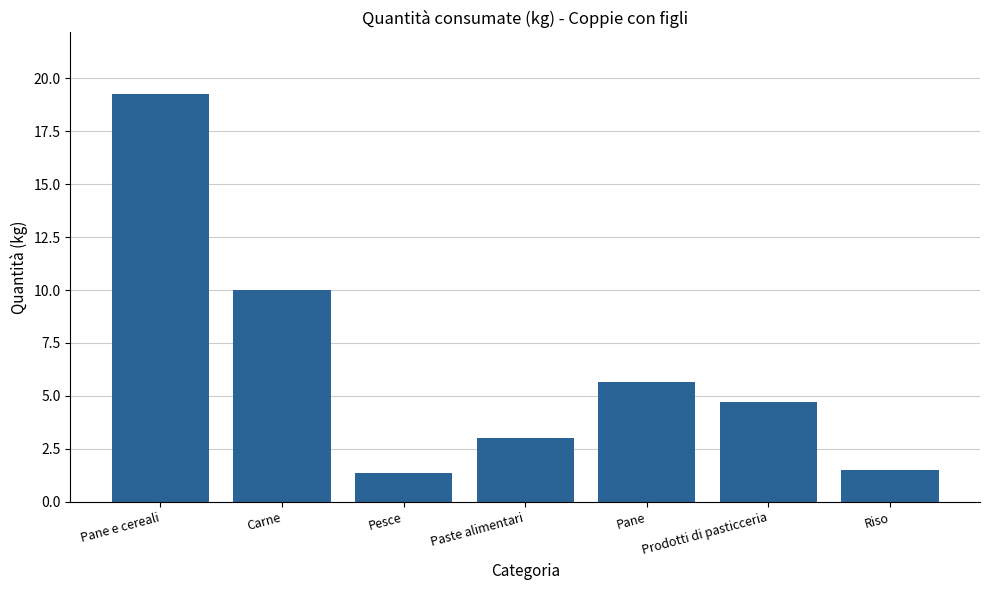

What is the average value?

6.5